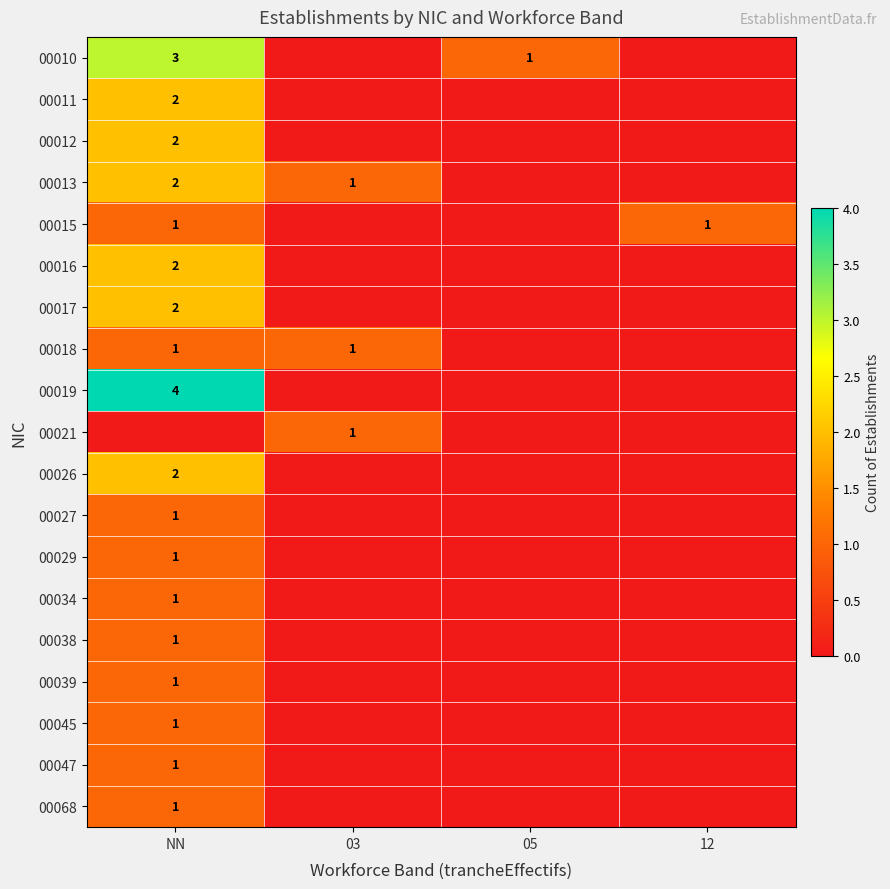

Which series changed the most between 03 and 12?

00013